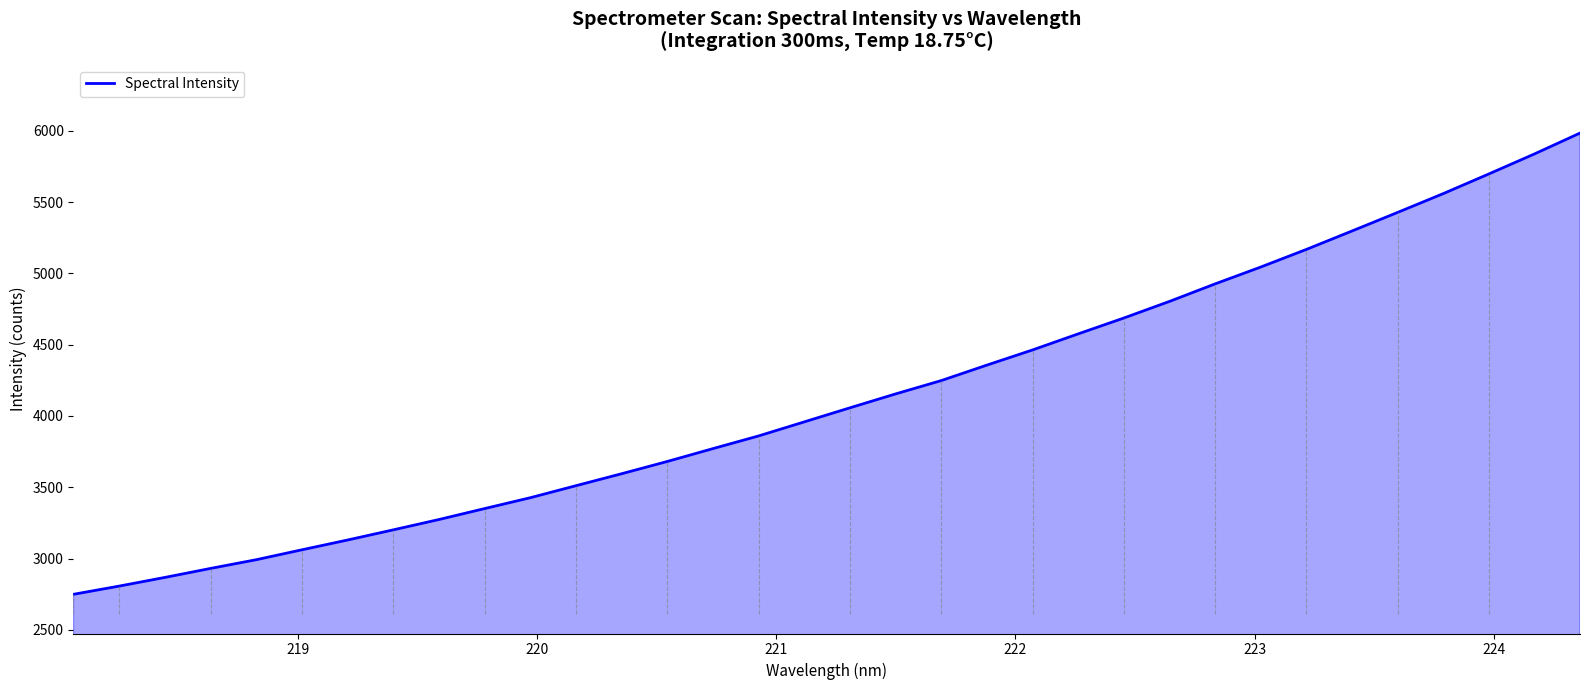

What is the maximum value shown in the chart?

5984.1